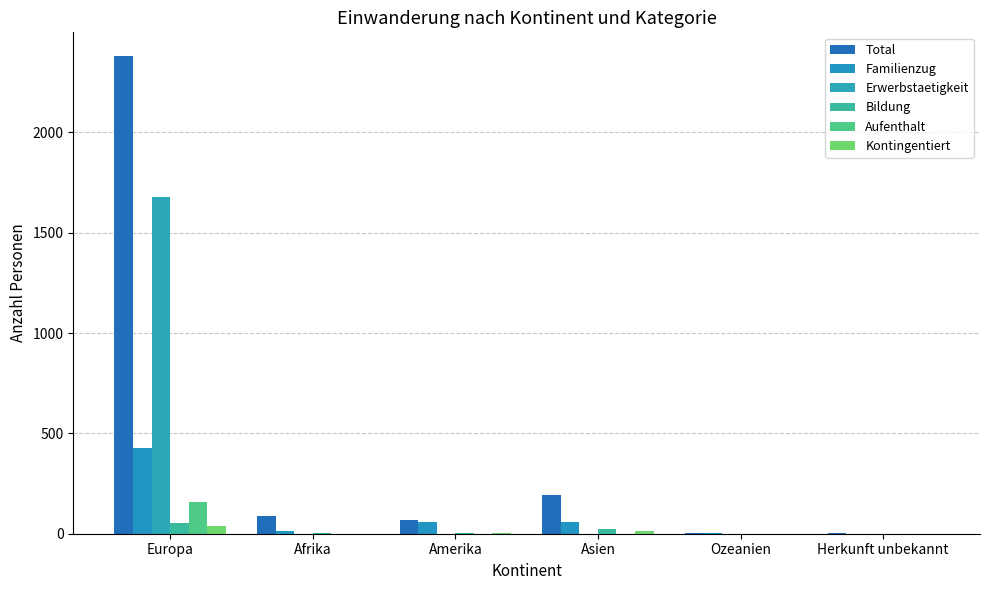

What is the average value of the Erwerbstaetigkeit series?

279